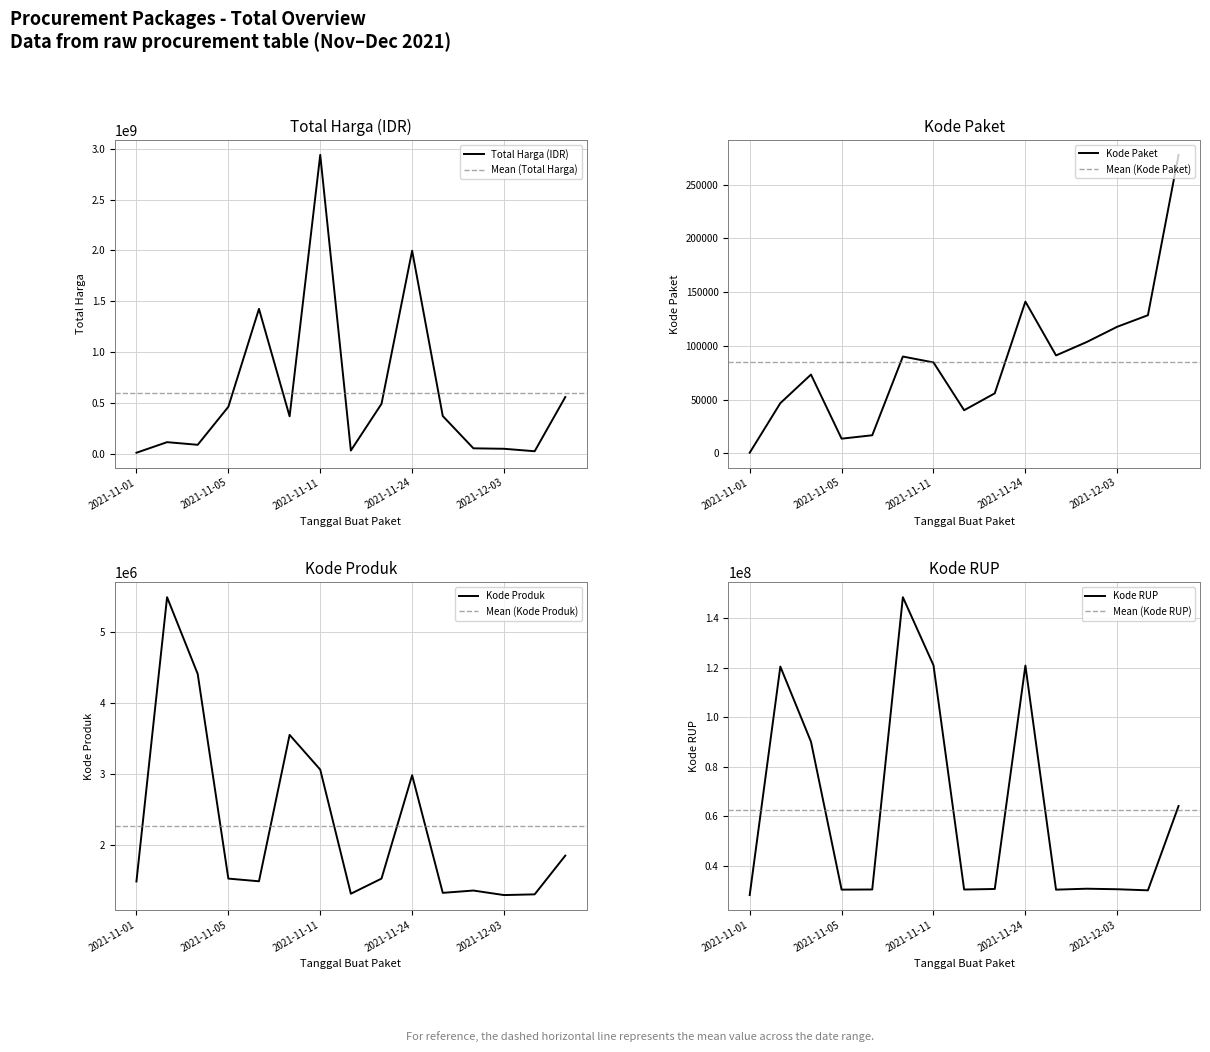

Which category has the highest value in the Total Harga (IDR) series?

2021-11-11